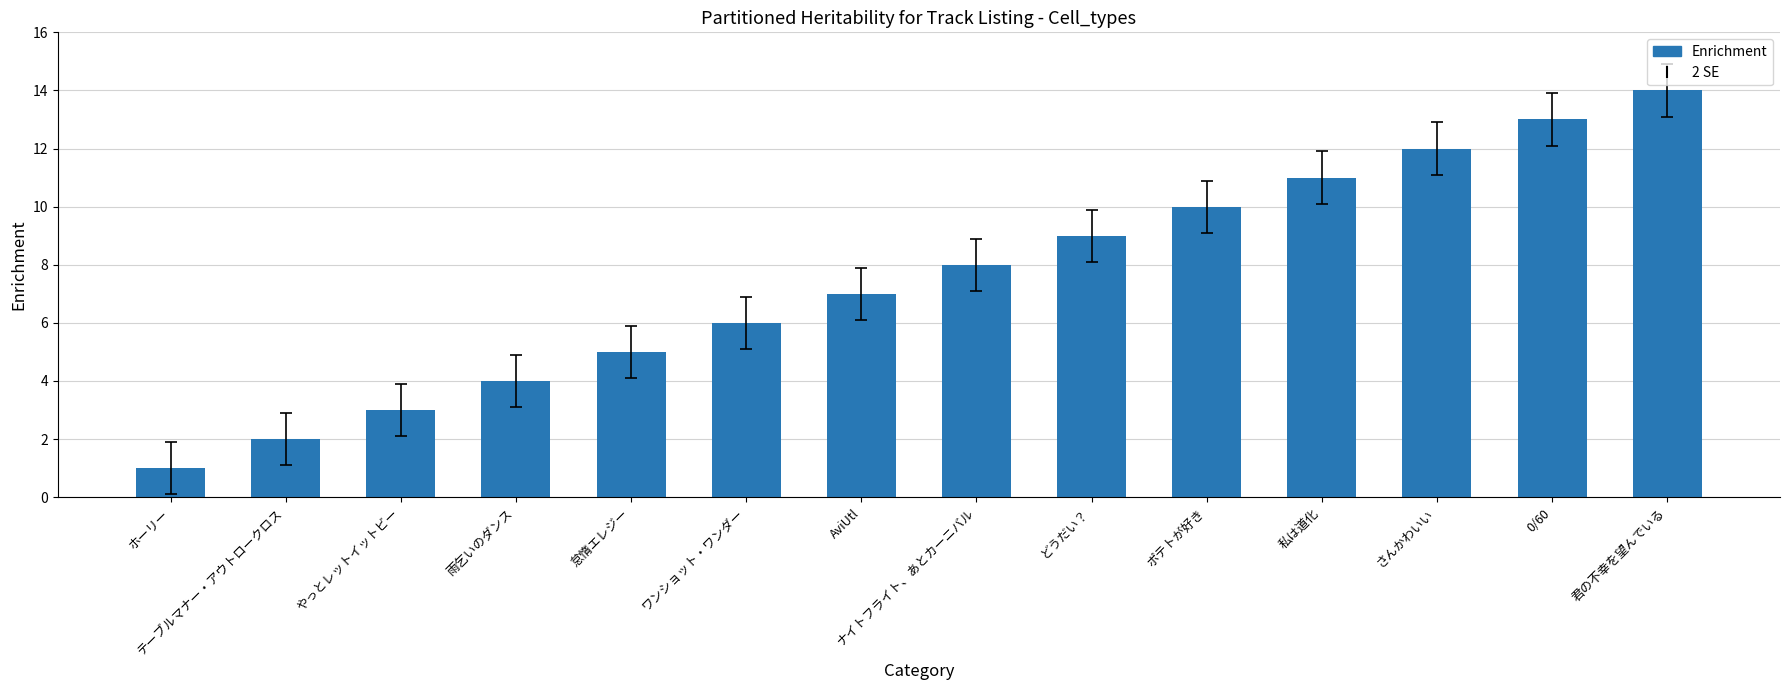

At which category does the chart reach its minimum across all series?

ホーリー